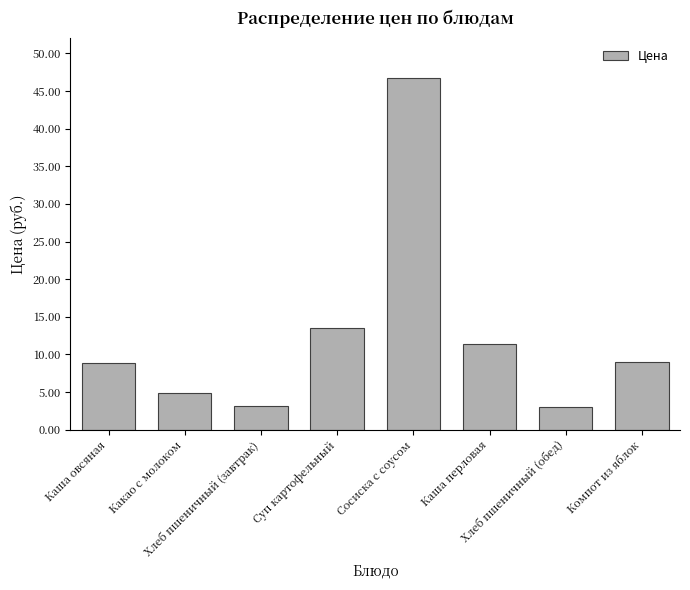

How many distinct data groups are displayed?

1